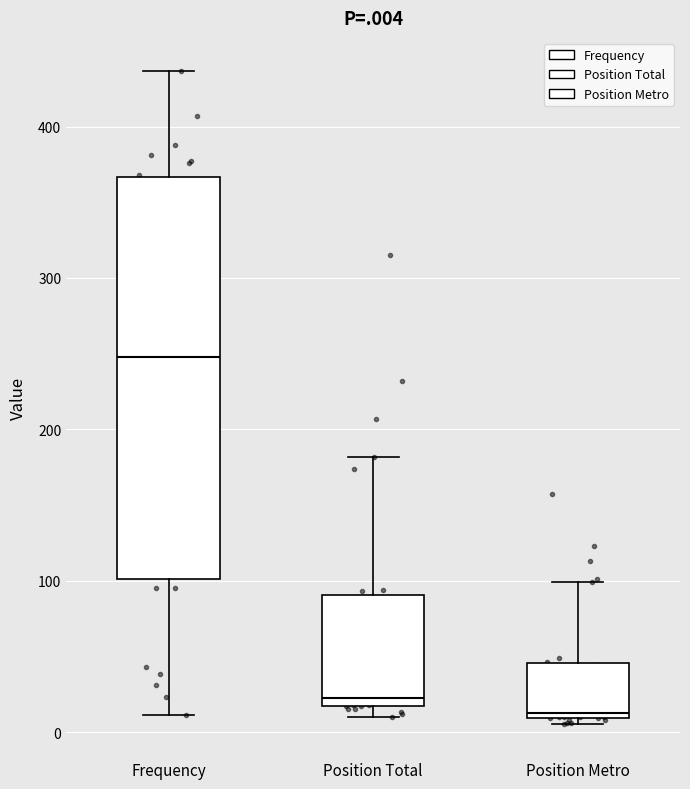

Which box is the tallest, from its lower edge to its upper edge?

Frequency